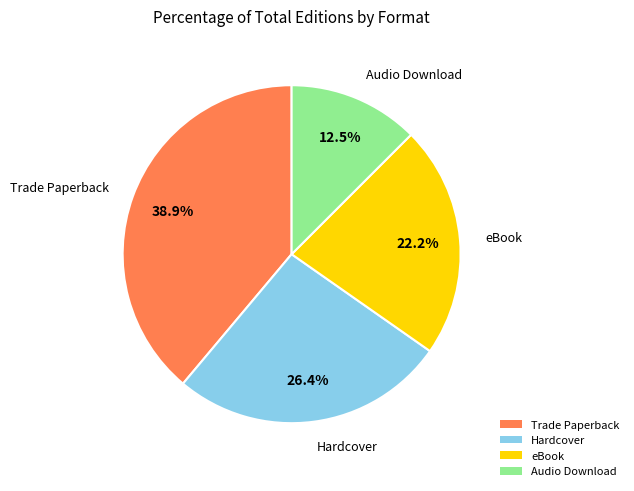

To the nearest percent, what is the combined percentage of eBook and Trade Paperback?

61%